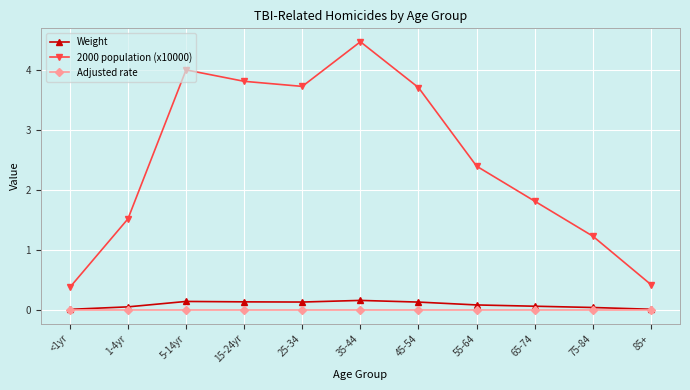

What is the greatest value displayed?

4.5